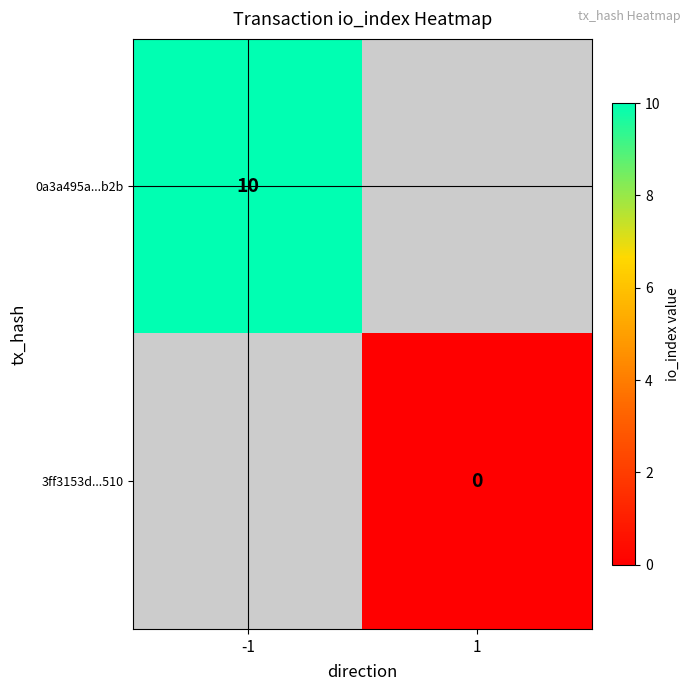

The value of 0a3a495a...b2b at -1 is 16. True or false?

False